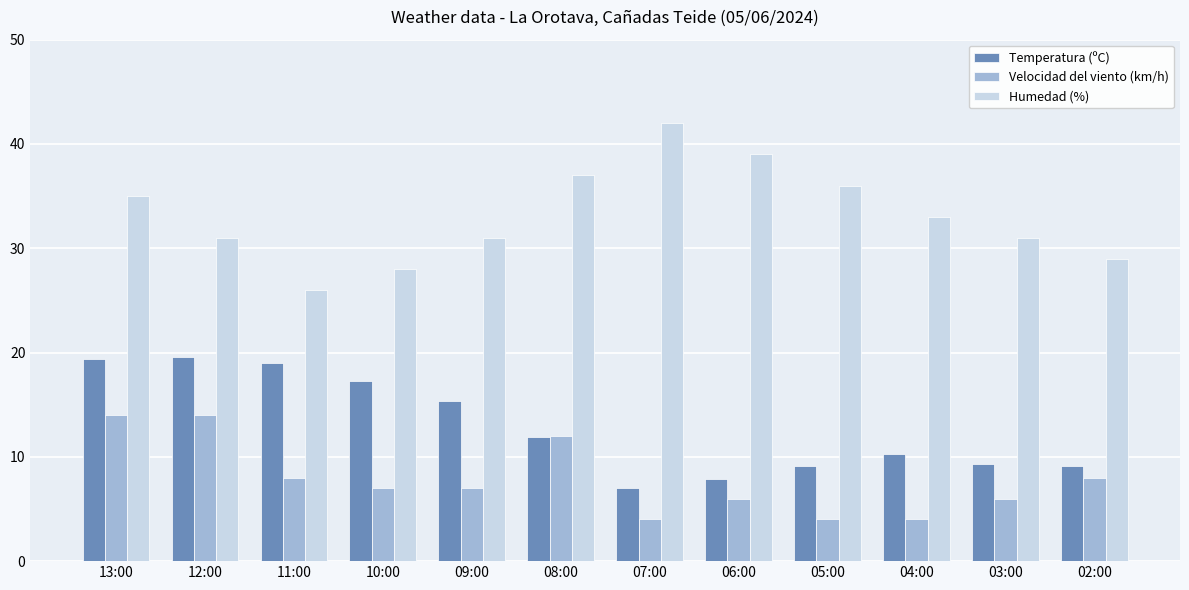

Which series has the largest total across all categories?

Humedad (%)